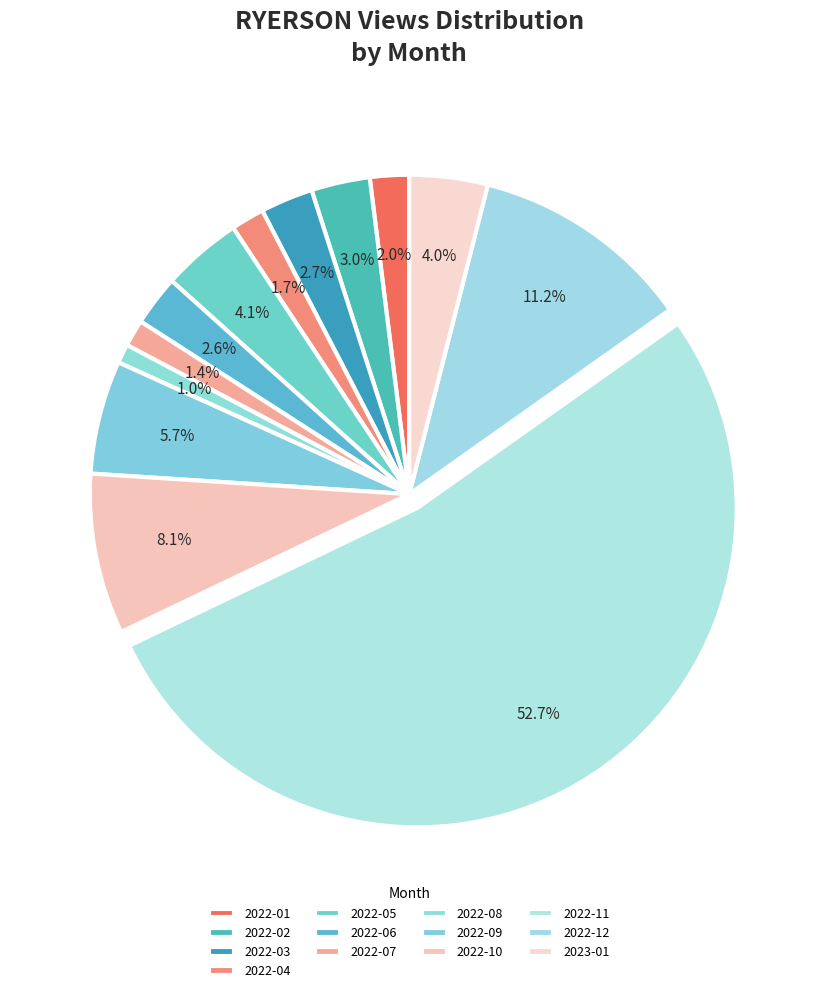

What portion of the pie excludes 2022-05?

95.9%